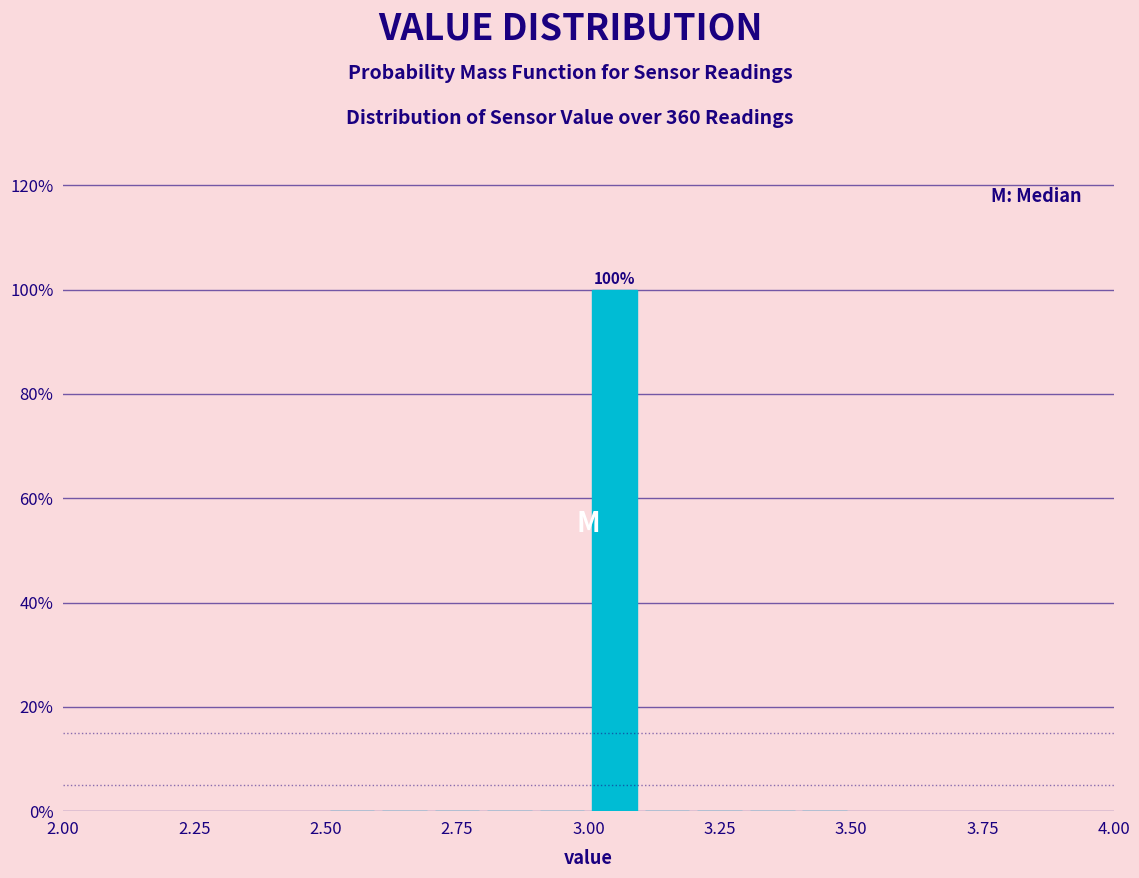

Around what value on the x-axis is the tallest bar? Give the approximate position of its centre, as read against the axis.

3.05